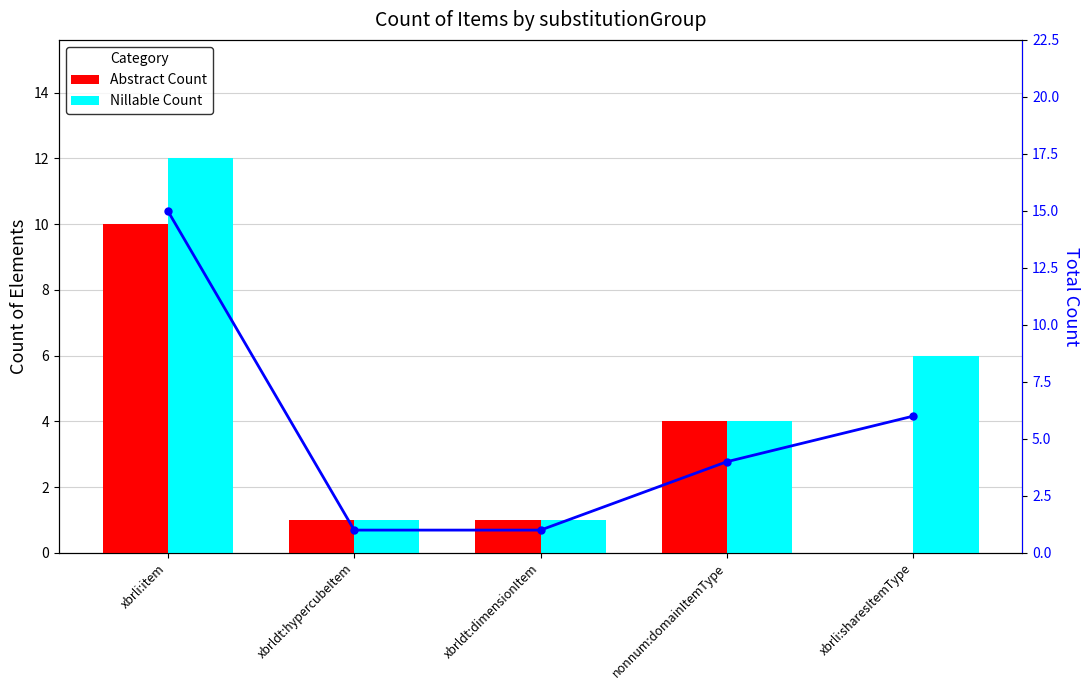

Rank the series by their maximum value, from lowest to highest.

Abstract Count, Nillable Count, Total Count